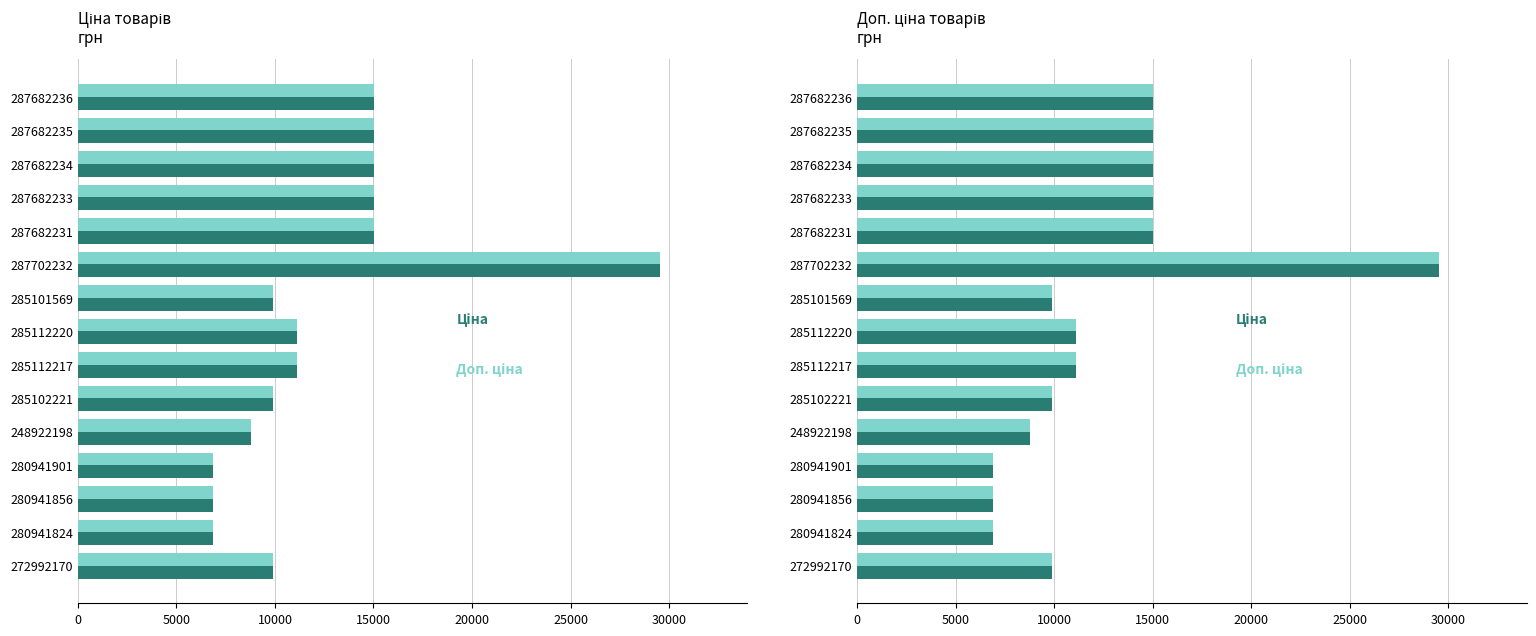

Between 287682234 and 280941901, which series saw the biggest shift?

Ціна